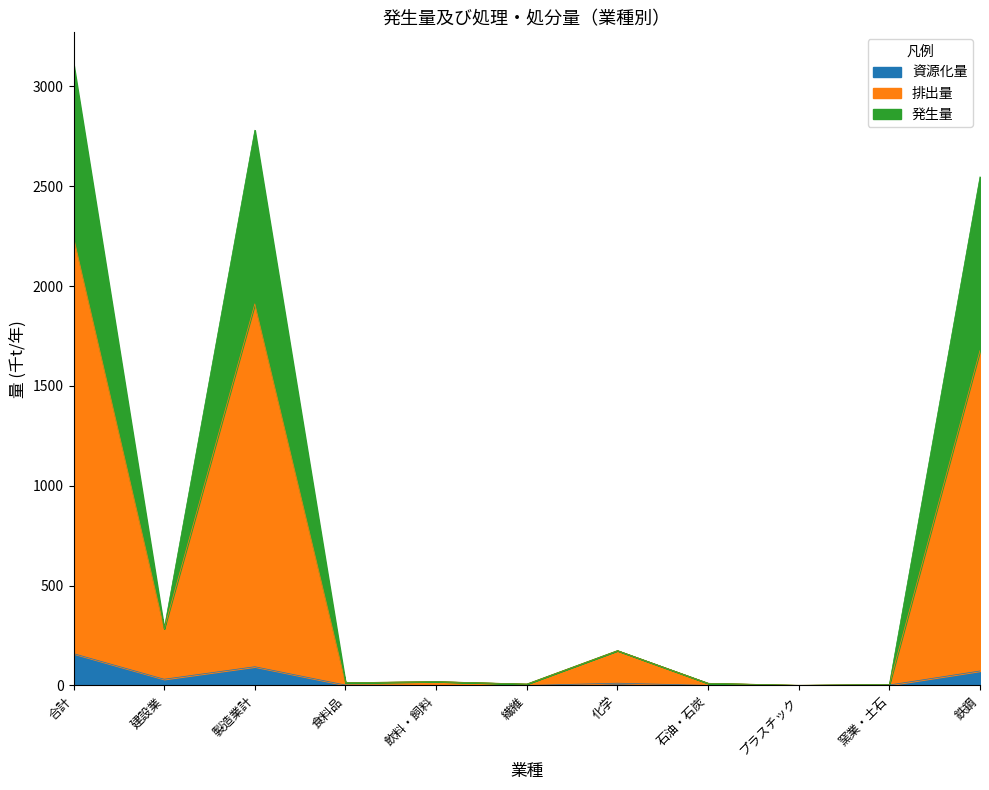

What is the total value across all series at 製造業計?

2781.3